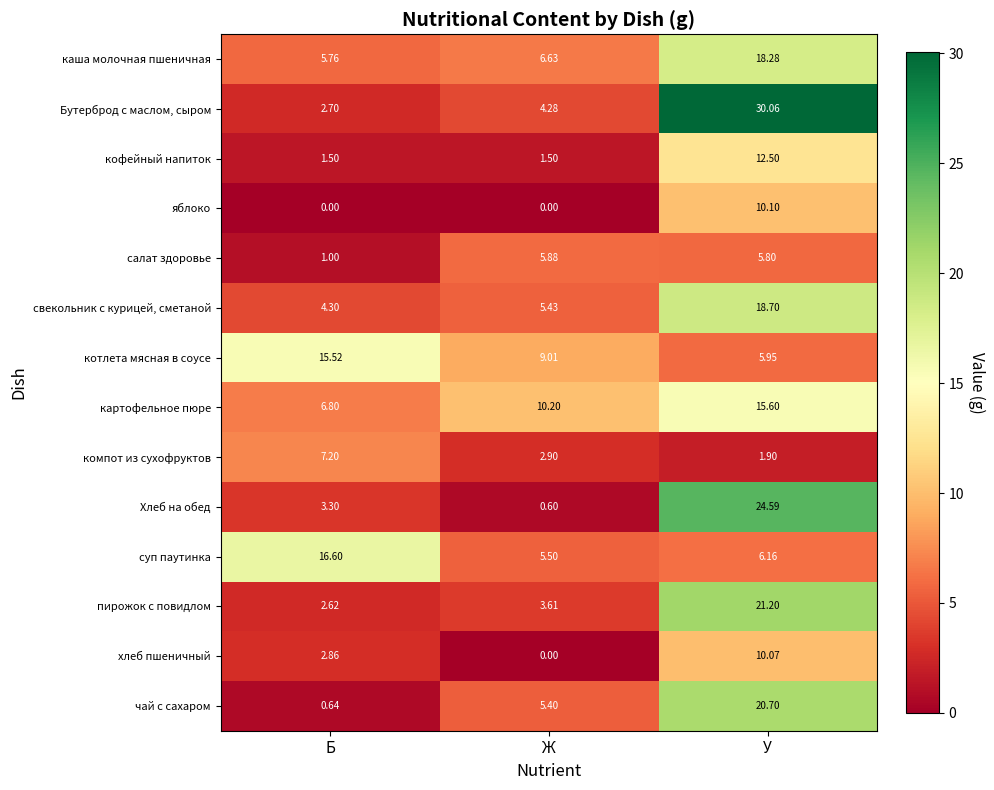

What is the greatest value displayed?

30.1